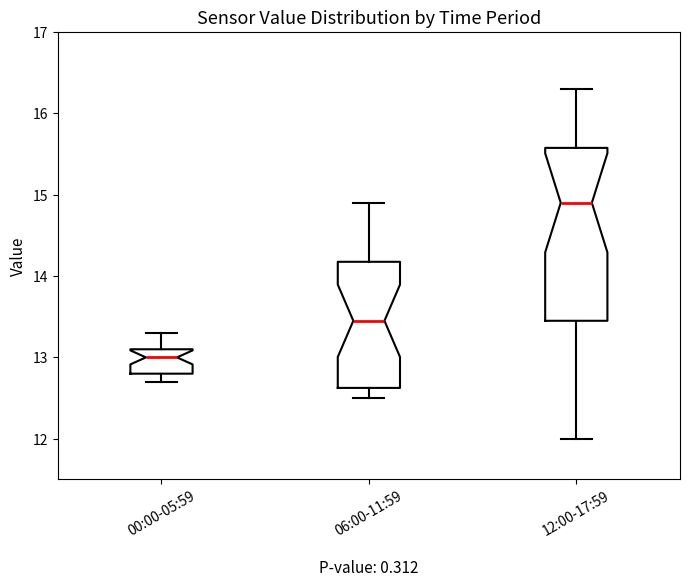

Where is the upper edge of the box for 12:00-17:59 on the y-axis? The values are not printed on the chart, so give them approximately, as read against the axis.

15.6